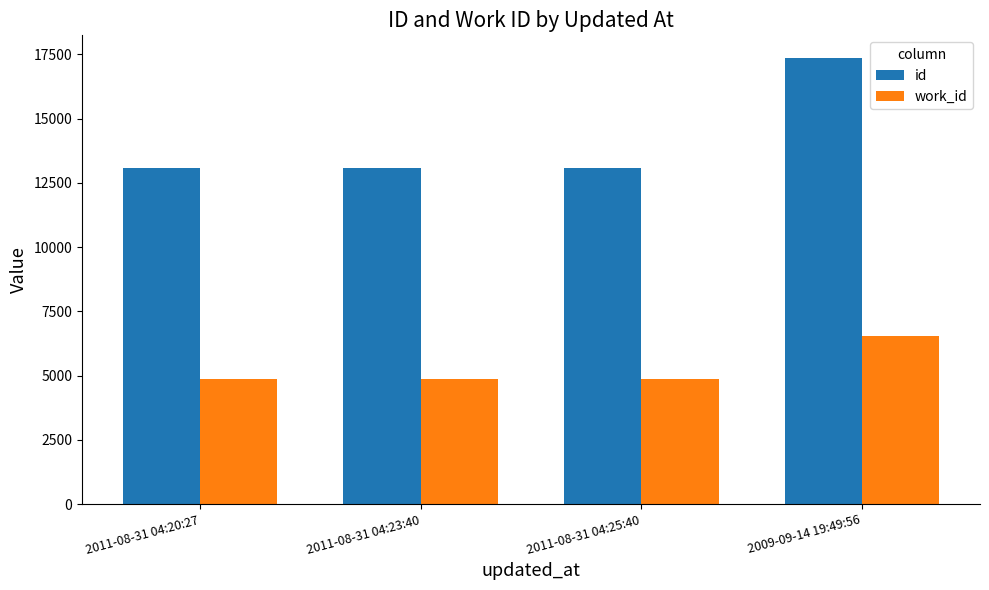

What position from the right is 2011-08-31 04:23:40?

3